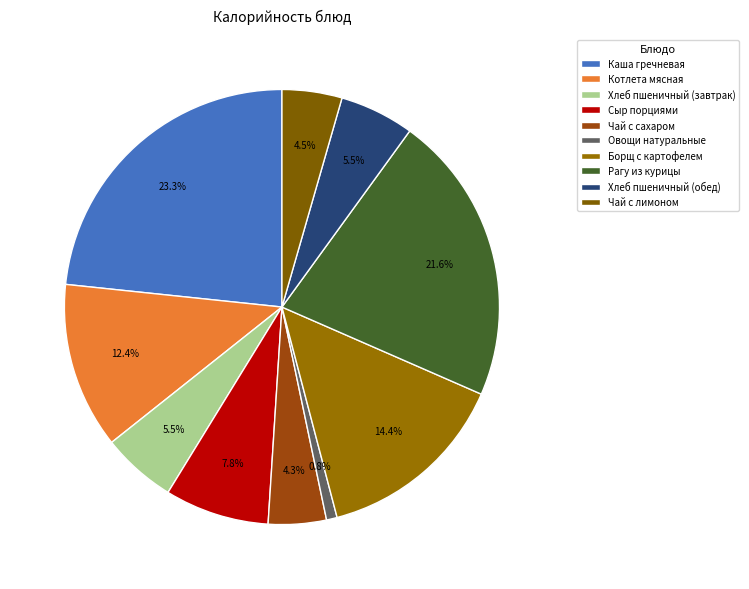

Rank the categories by value from highest to lowest.

Каша гречневая, Рагу из курицы, Борщ с картофелем, Котлета мясная, Сыр порциями, Хлеб пшеничный (завтрак), Хлеб пшеничный (обед), Чай с лимоном, Чай с сахаром, Овощи натуральные